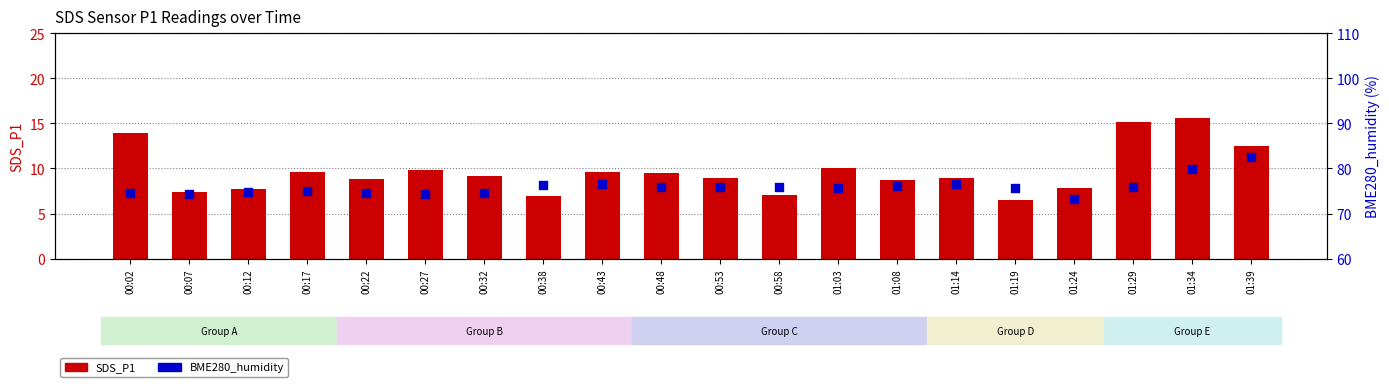

Which series reaches the minimum Y coordinate?

SDS_P1